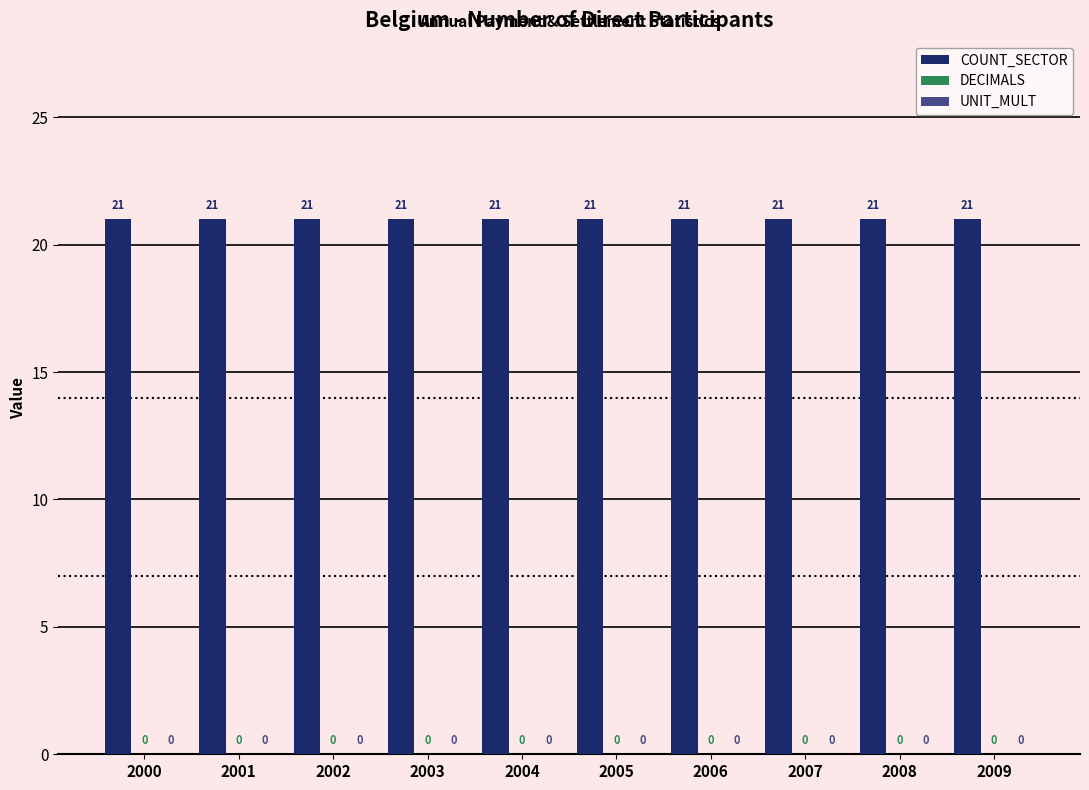

Count the number of categories in the chart.

10